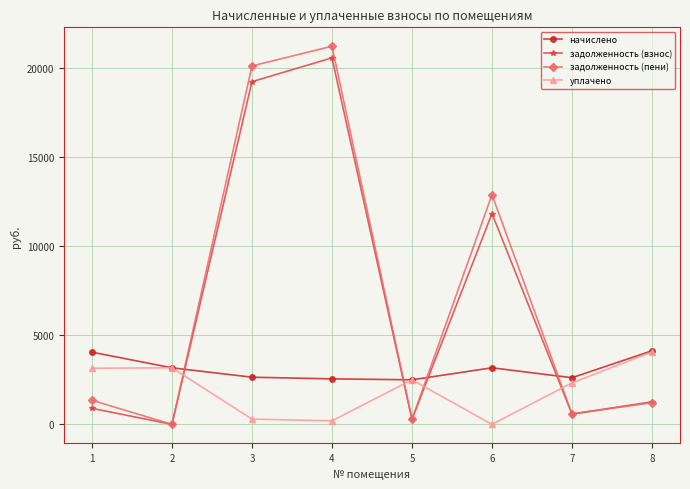

What is the sum of the задолженность (пени) values at 1 and 8?

2567.1